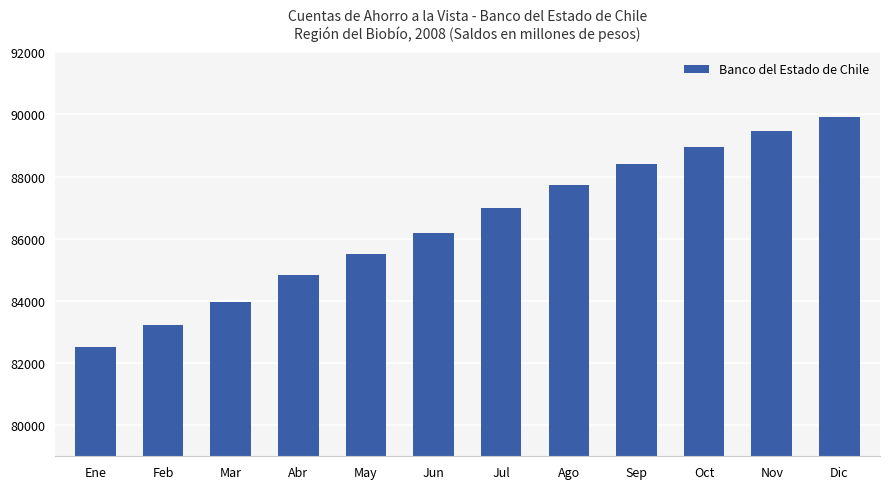

What is the greatest value displayed?

89915